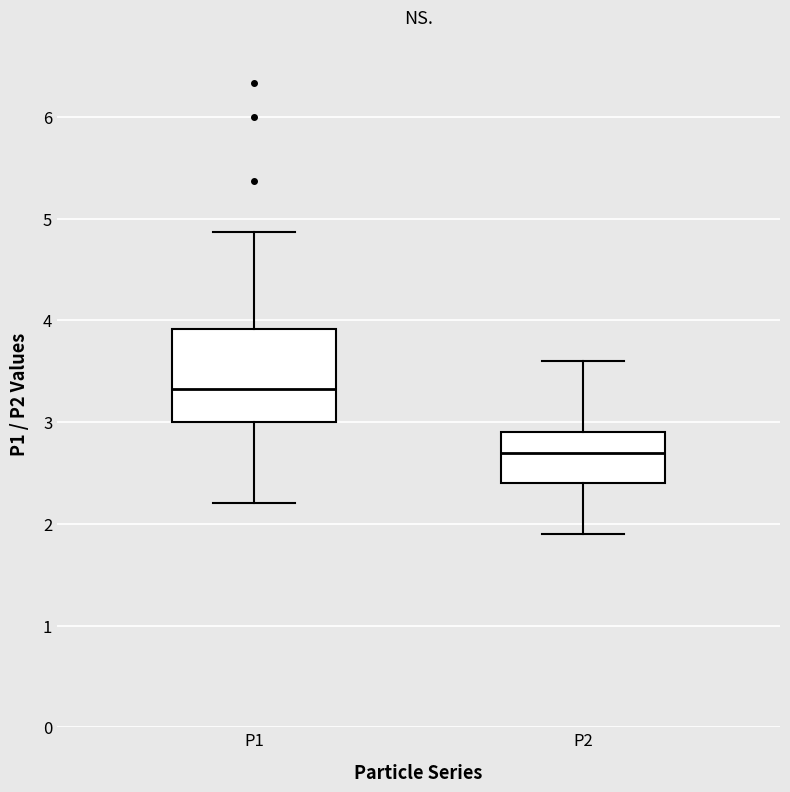

Which box is the tallest, from its lower edge to its upper edge?

P1